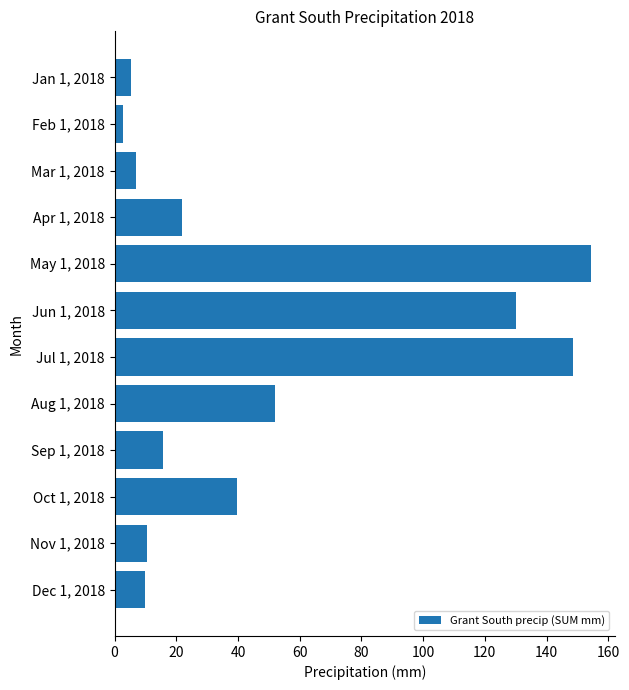

Rank the categories by value from highest to lowest.

May 1, 2018, Jul 1, 2018, Jun 1, 2018, Aug 1, 2018, Oct 1, 2018, Apr 1, 2018, Sep 1, 2018, Nov 1, 2018, Dec 1, 2018, Mar 1, 2018, Jan 1, 2018, Feb 1, 2018